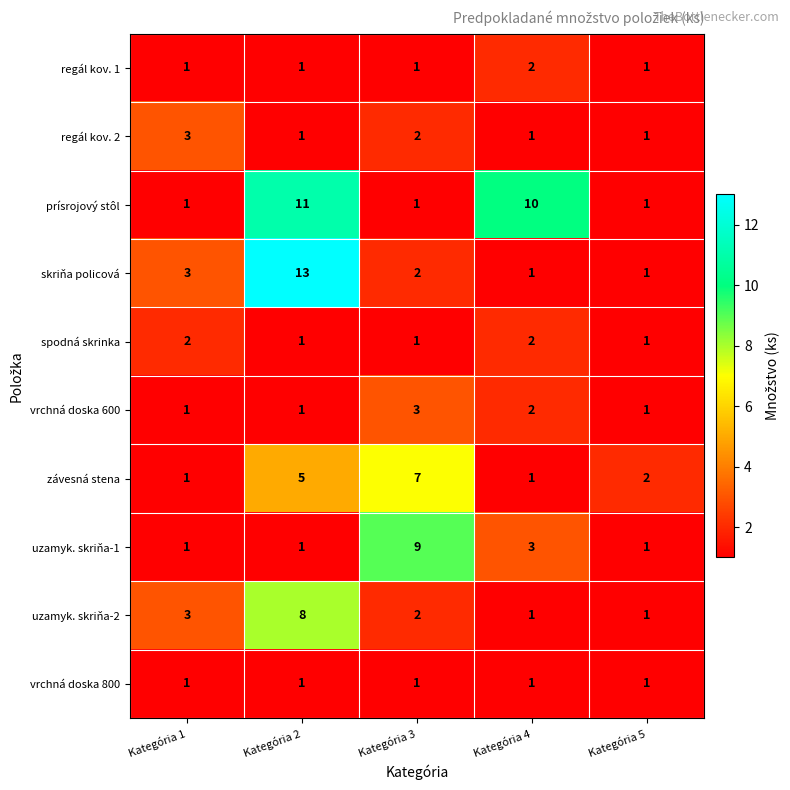

What is the highest value of the skriňa policová series?

13